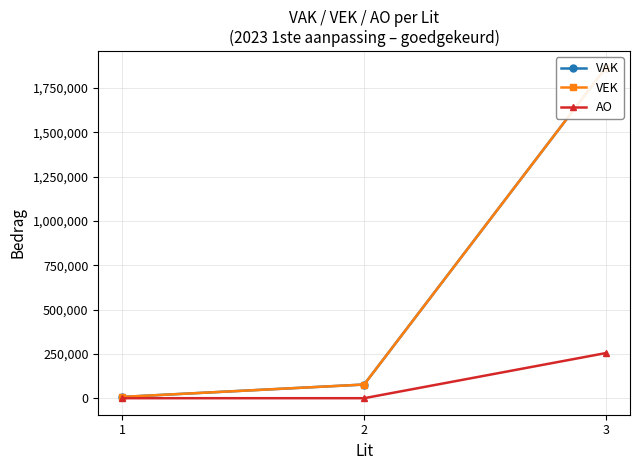

What is the sum of the VAK values at 3 and 2?

1942094